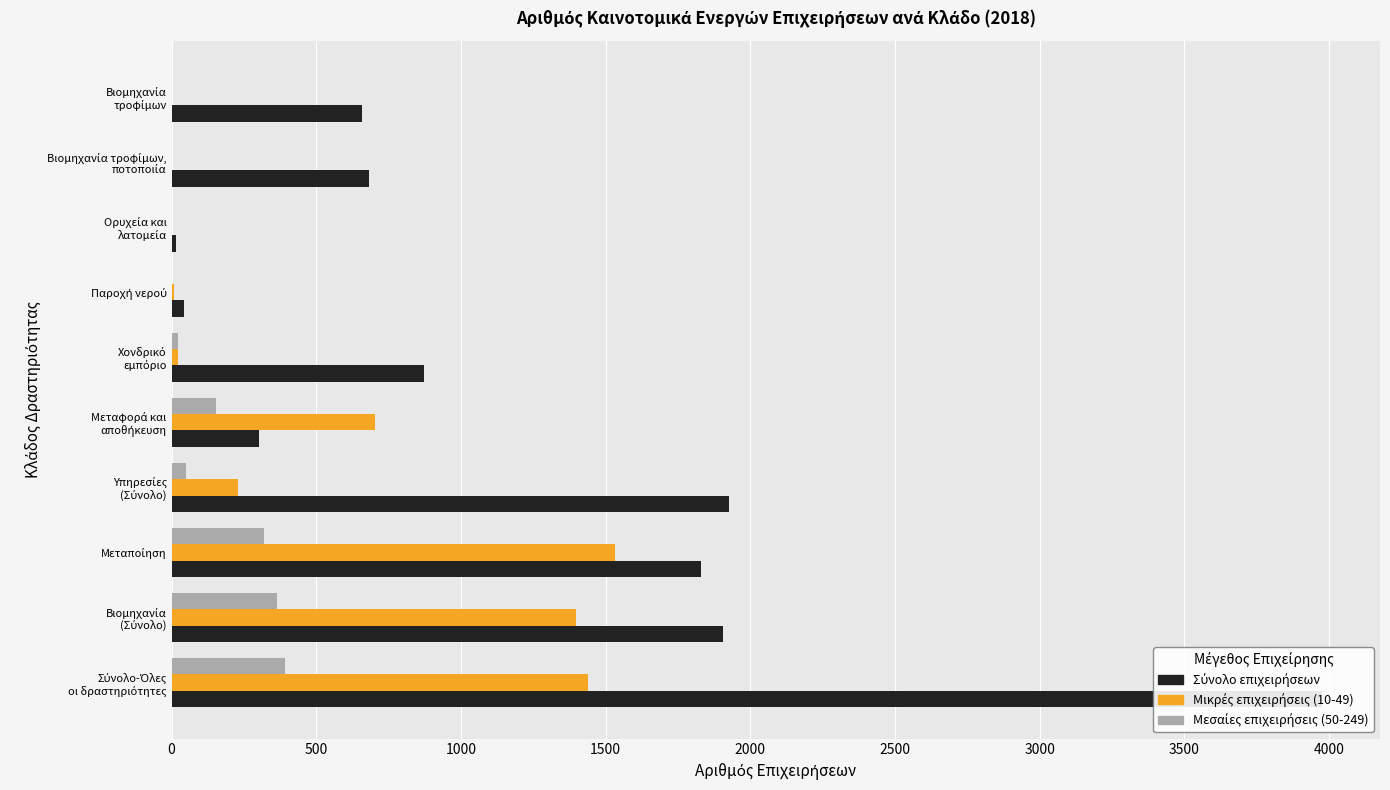

What is the difference between the maximum and second lowest values in the Μεσαίες επιχειρήσεις (50-249) series?

393